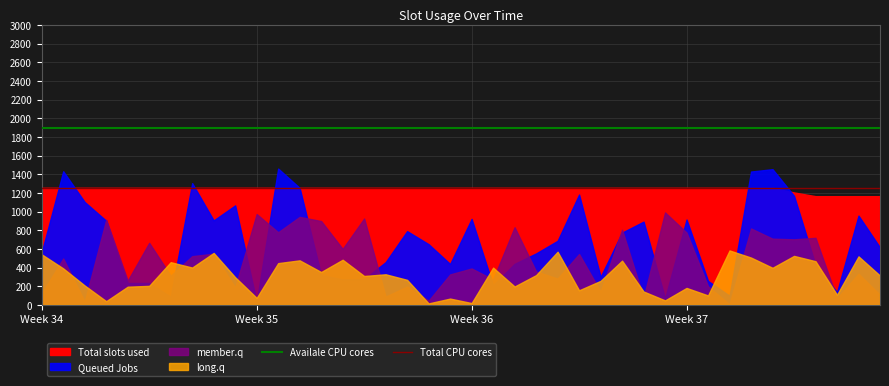

Does the chart display data point markers on the line(s)?

No